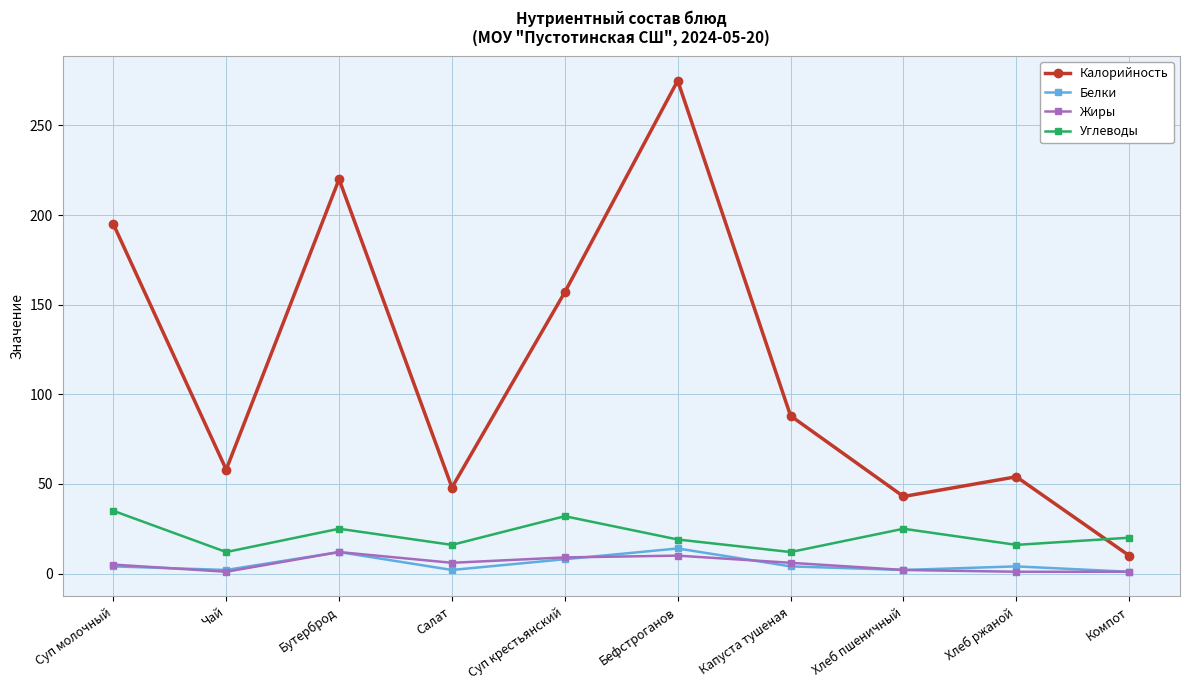

Is this an area chart (filled region under the line)?

No